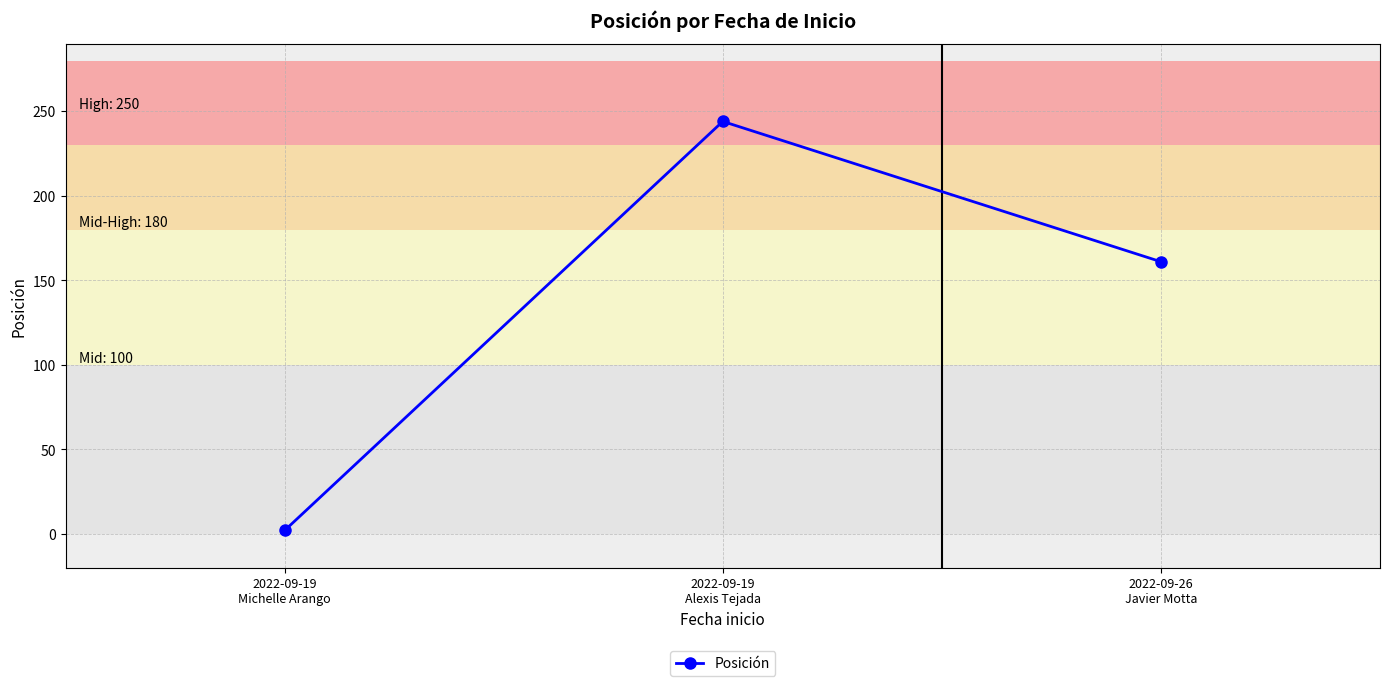

The value at 2022-09-19
Michelle Arango is 2. True or false?

True